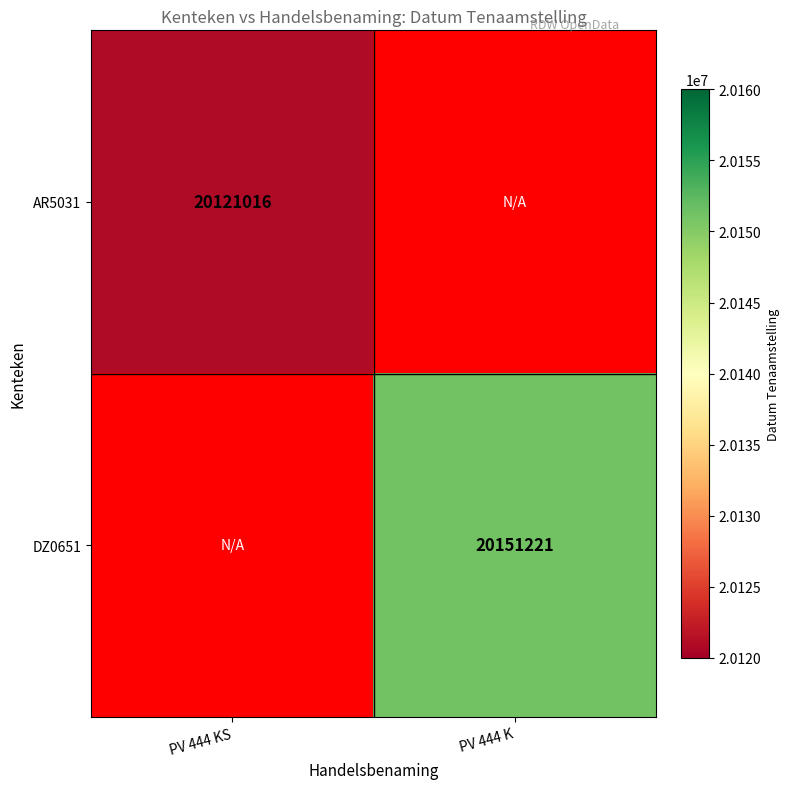

True or false: DZ0651 has a value of 28107487.8 at PV 444 K.

False